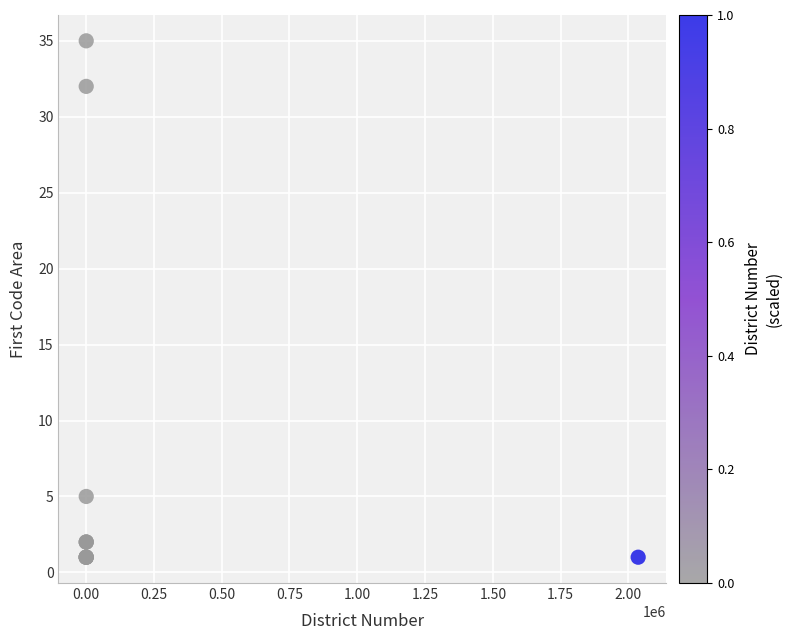

What Y value in the scatter plot is closest to 18?

5